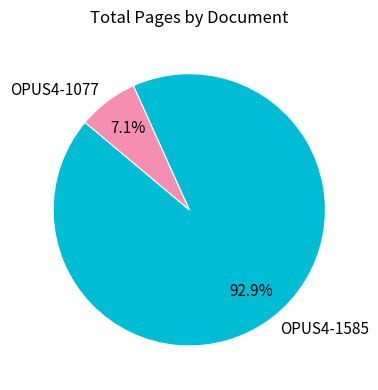

Between OPUS4-1077 and OPUS4-1585, which is larger?

OPUS4-1585